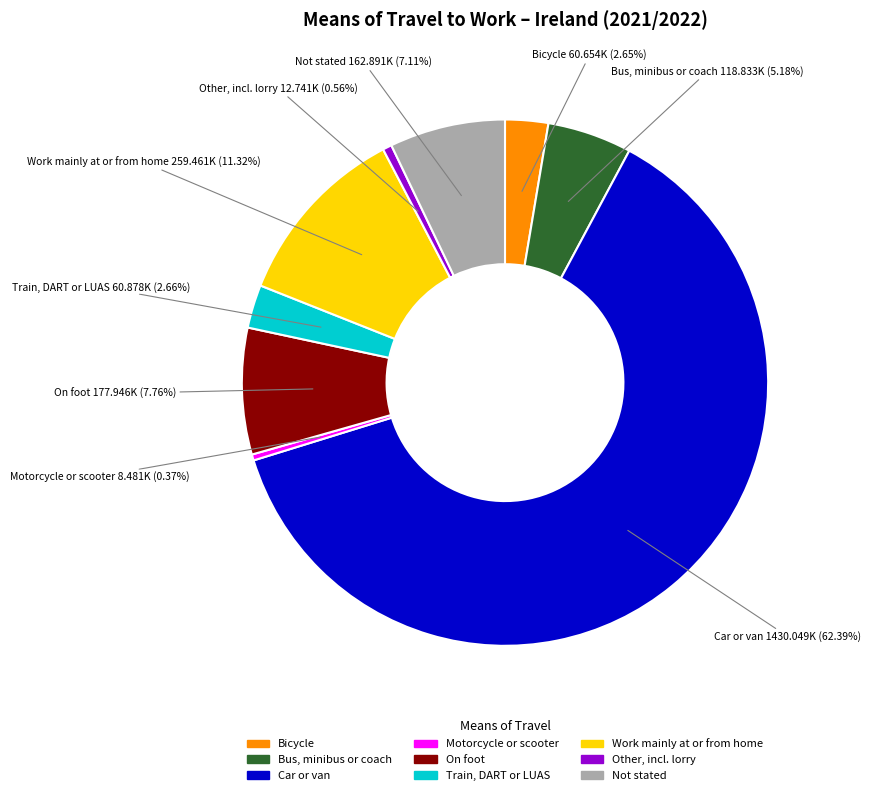

Which has a higher value, Work mainly at or from home or Motorcycle or scooter?

Work mainly at or from home